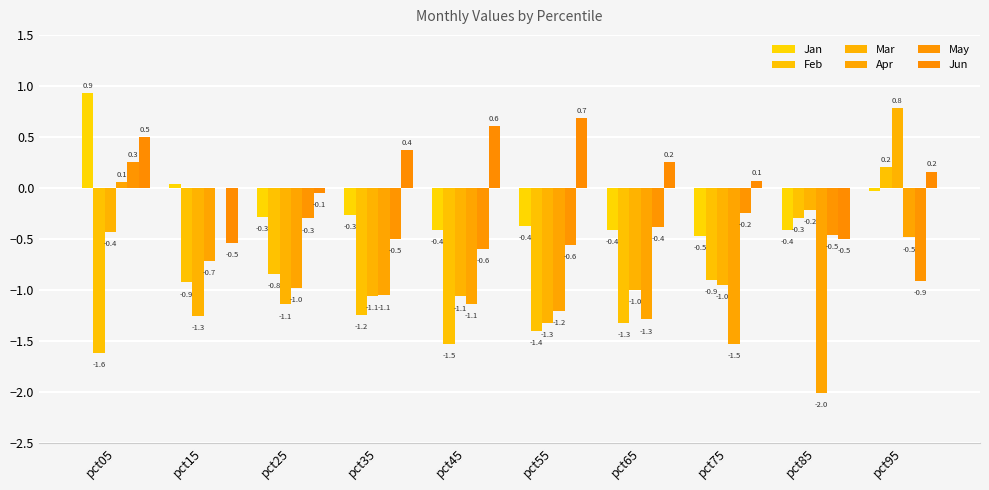

How many values in the Mar series exceed 0?

1